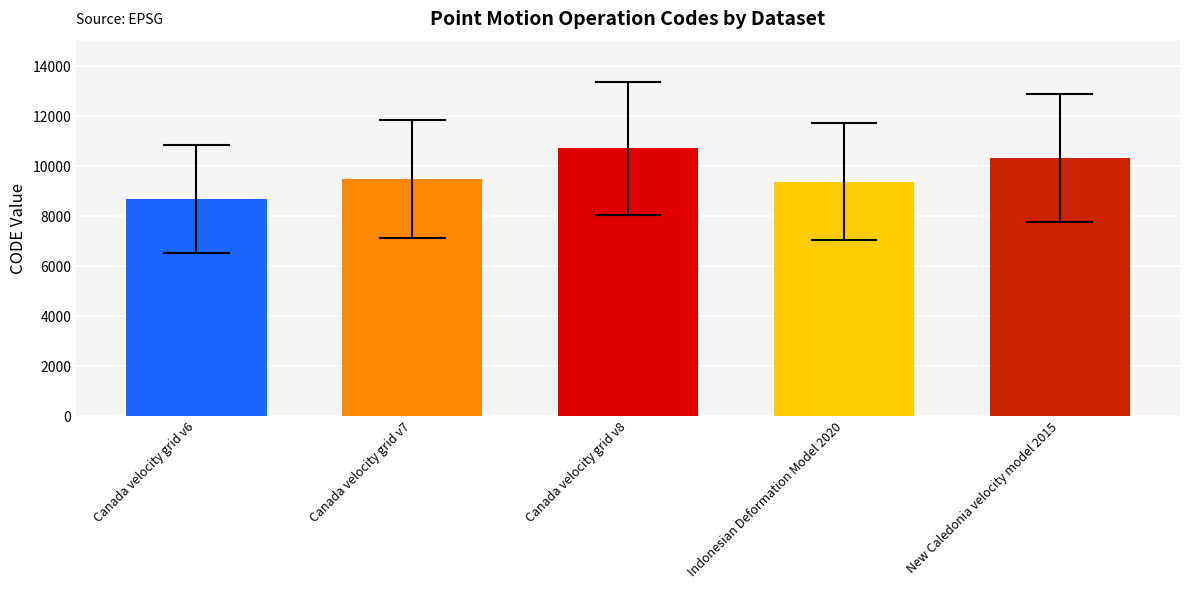

The value at Canada velocity grid v6 is 8676. True or false?

True